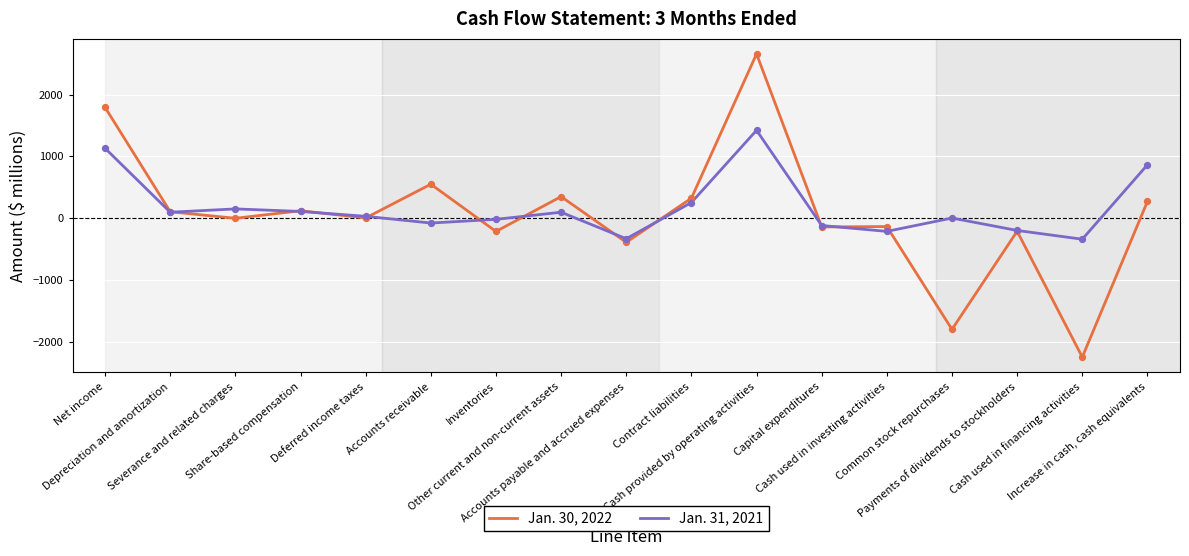

Which series has the widest spread of values?

Jan. 30, 2022